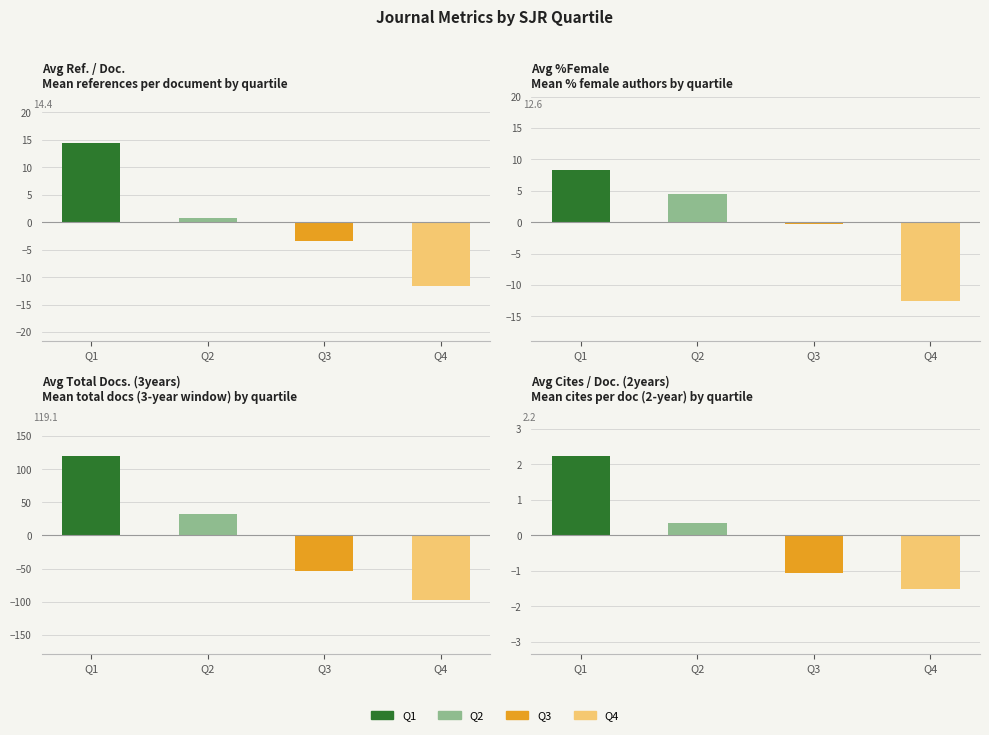

What is the total value across all series at Q3?

-58.8